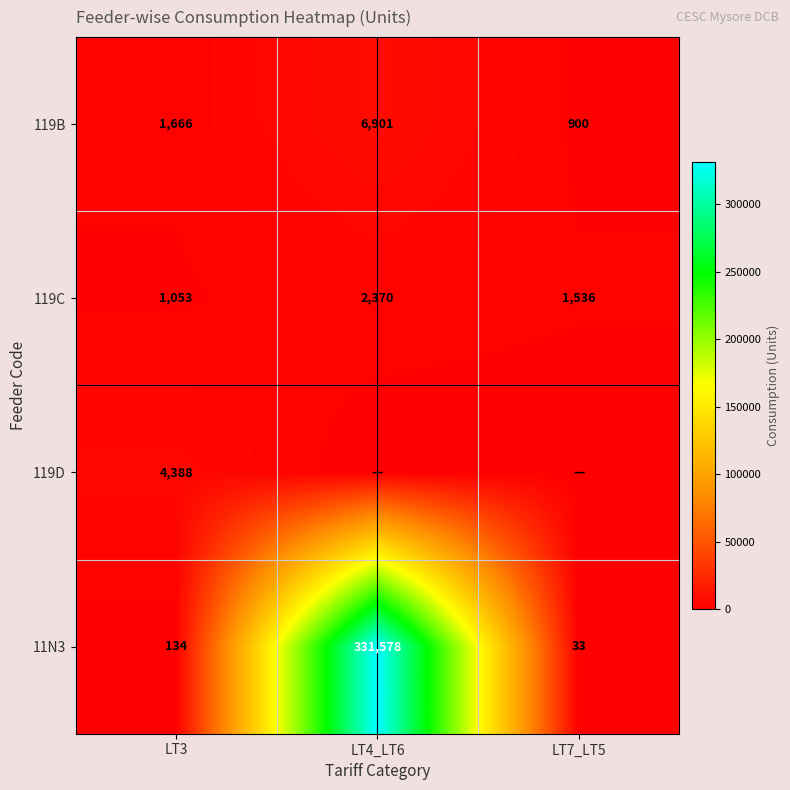

What is the difference between the 11N3 values at LT4_LT6 and LT3?

331444